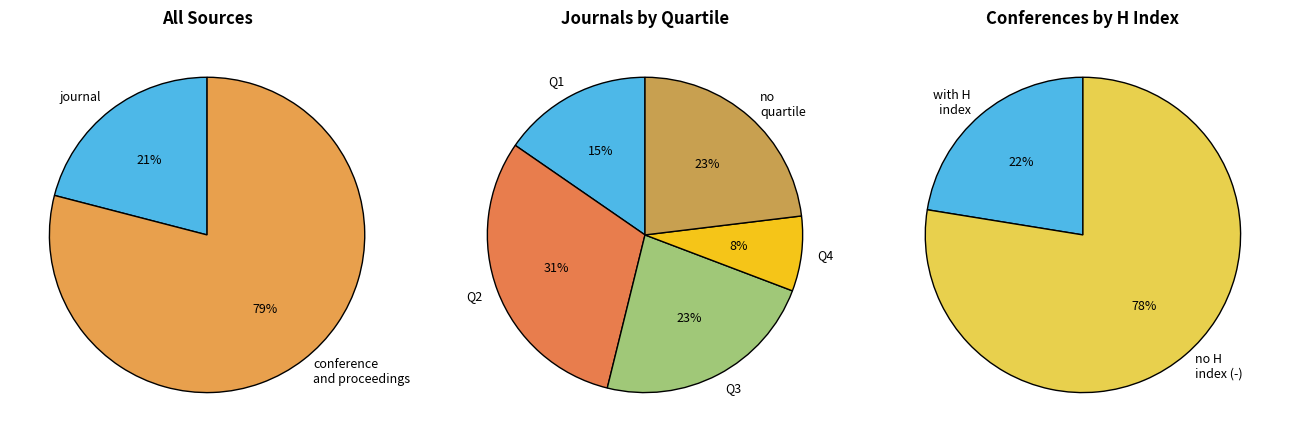

Does any single category account for the majority?

Yes